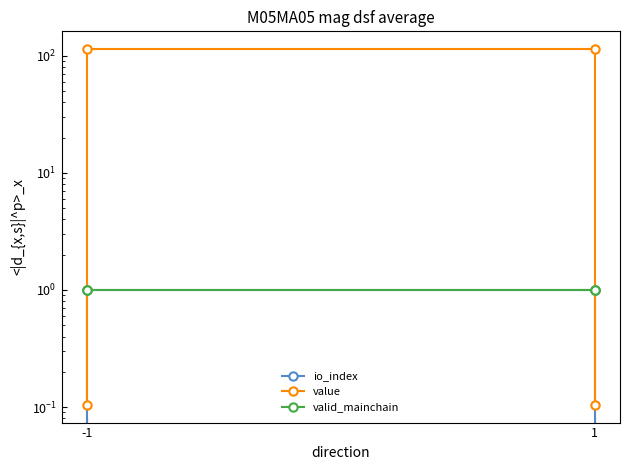

At which category does the chart reach its peak across all series?

-1